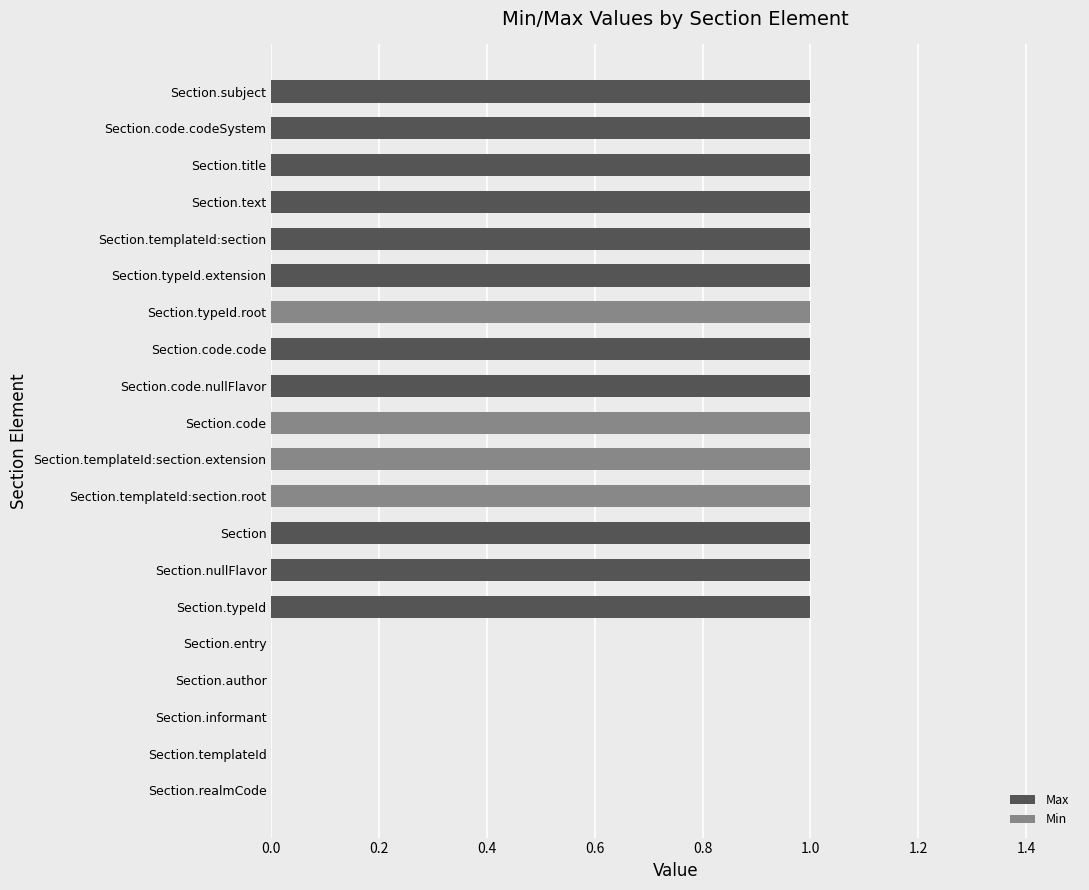

Which series has the largest range (max minus min)?

Max